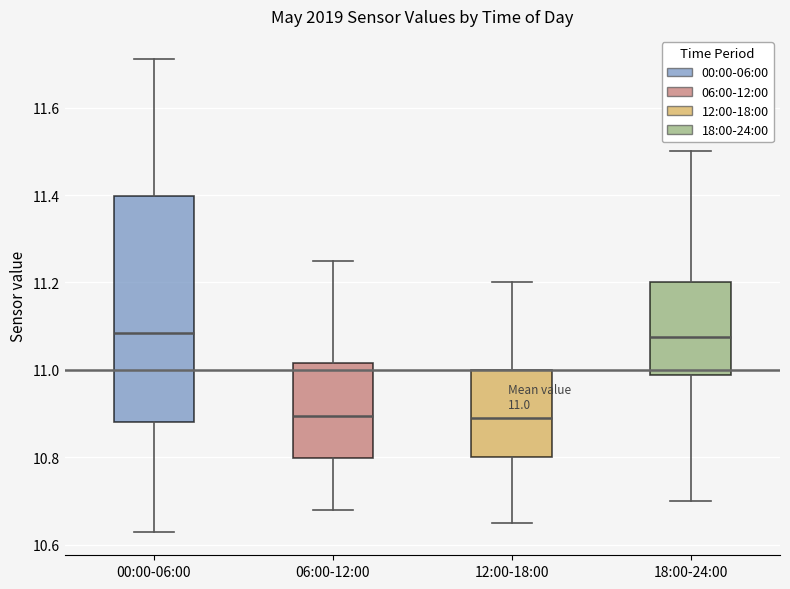

Which box is the tallest, from its lower edge to its upper edge?

00:00-06:00